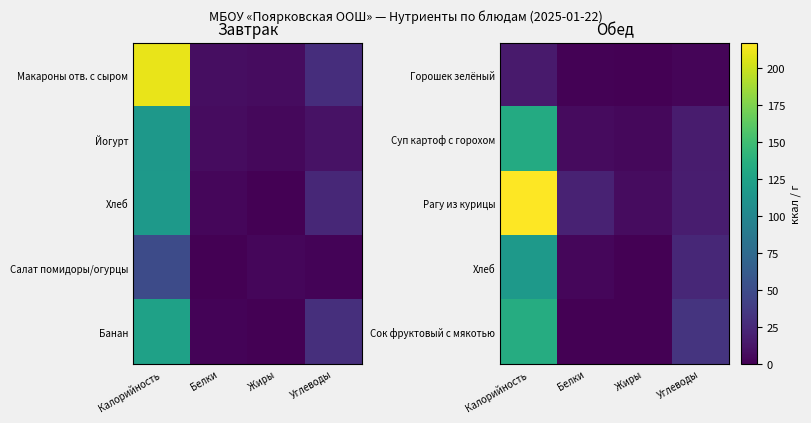

What is the difference between the Суп картоф с горохом values at Углеводы and Калорийность?

116.8